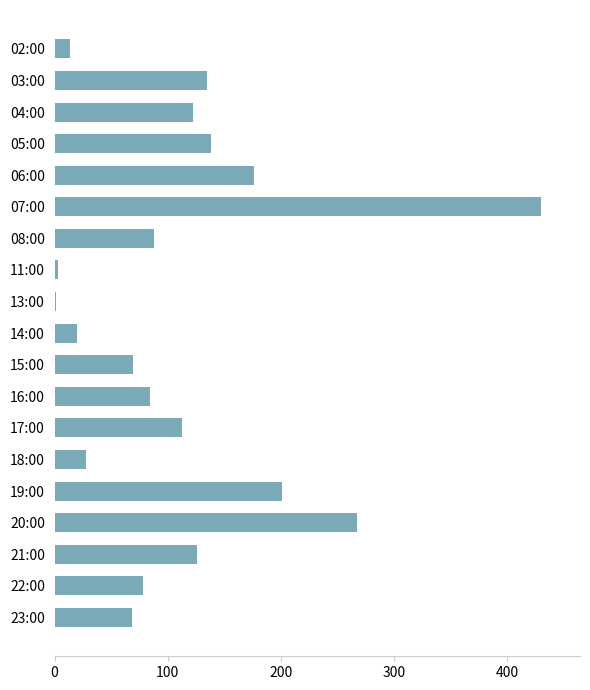

The chart shows a value of 88 at 08:00. True or false?

True